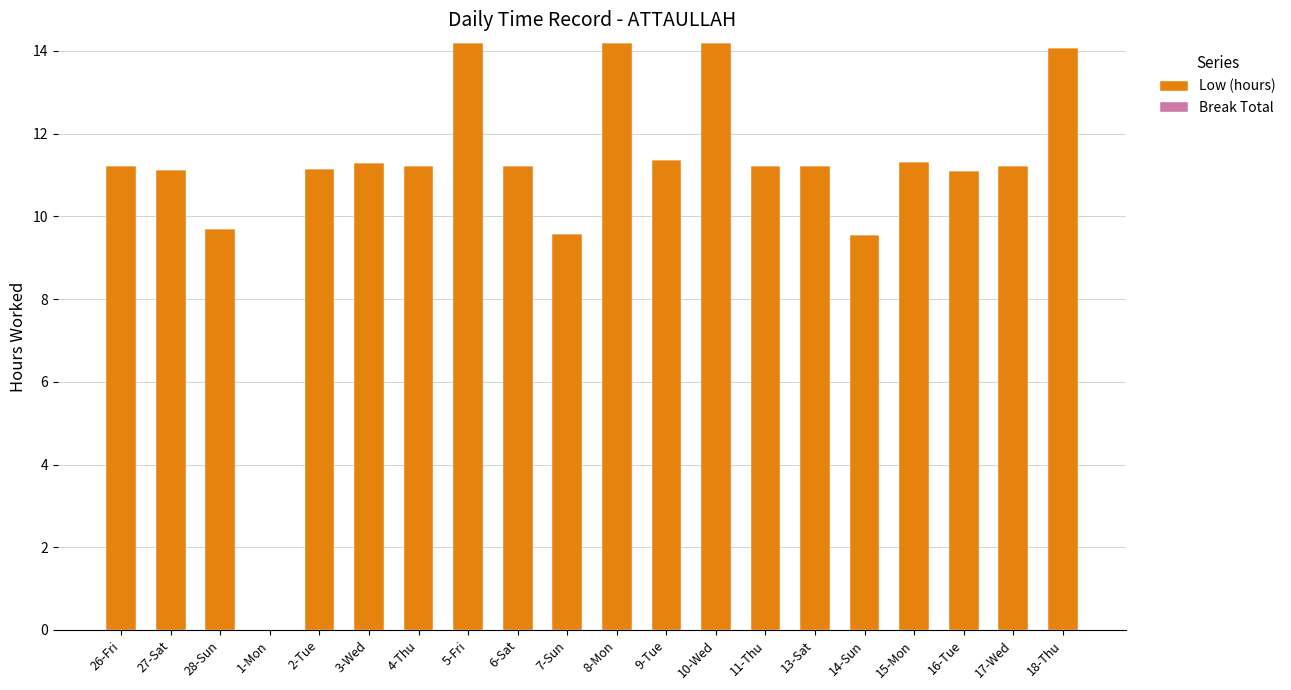

What is the maximum value shown in the chart?

14.2